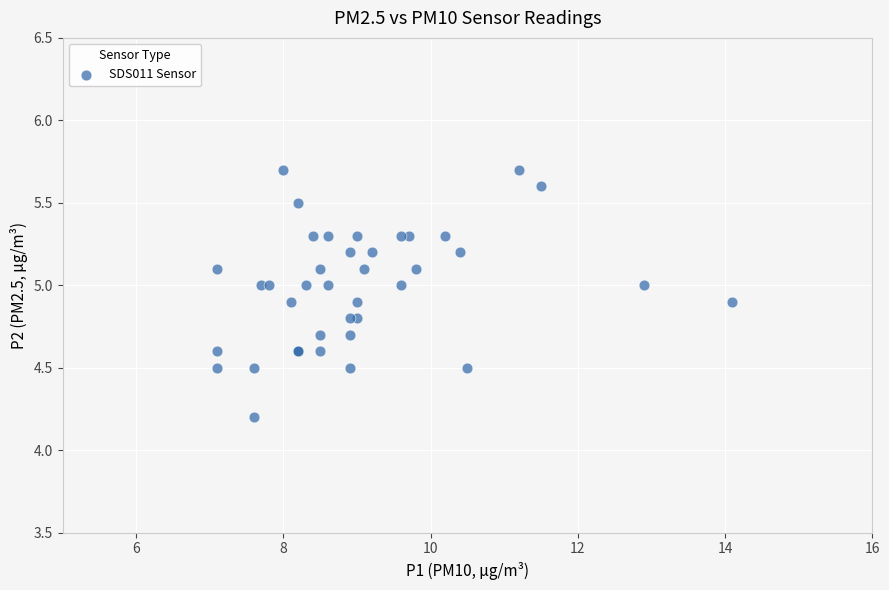

What Y value in the scatter plot is closest to 4?

4.2